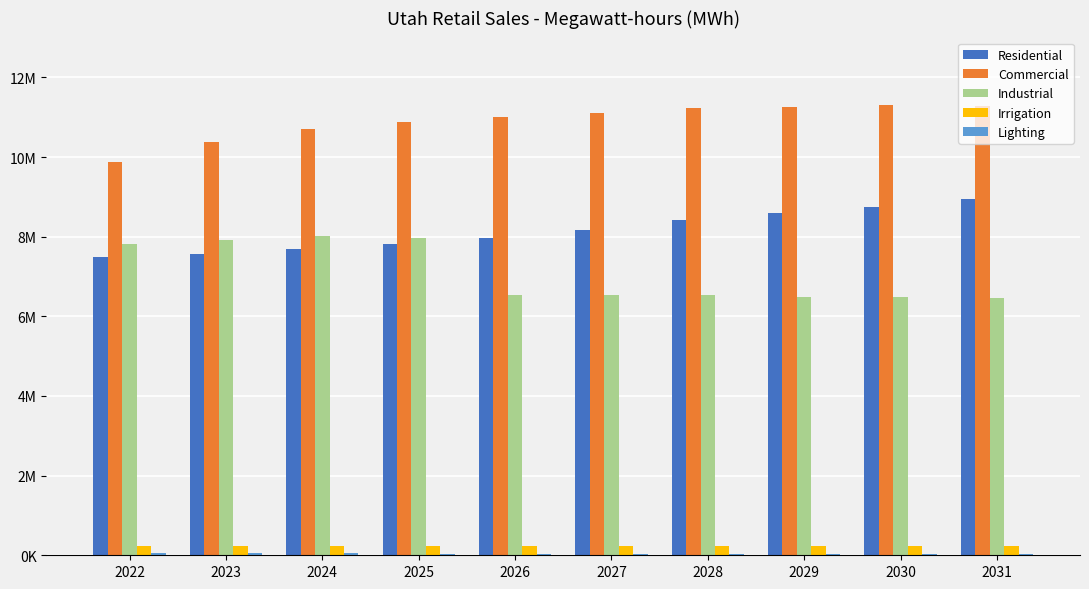

At how many categories does at least one series exceed 8372465?

10